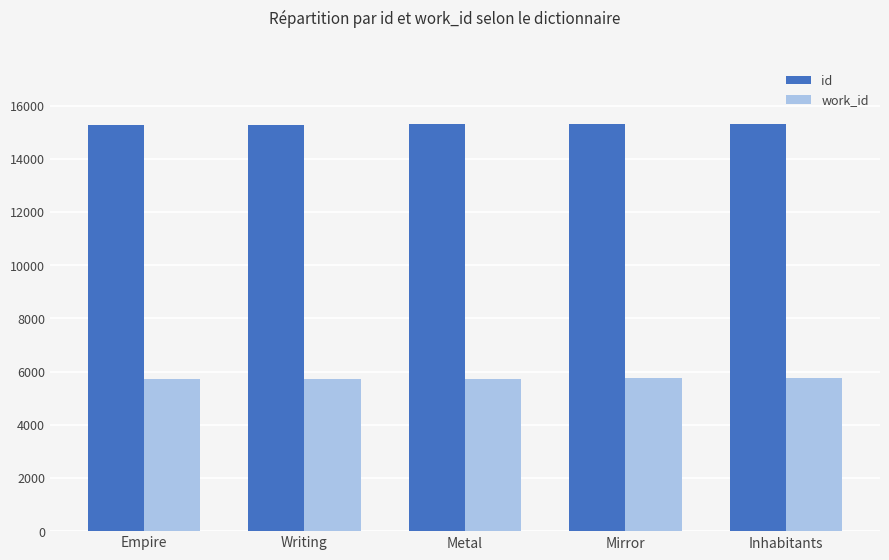

What is the average value of the id series?

15290